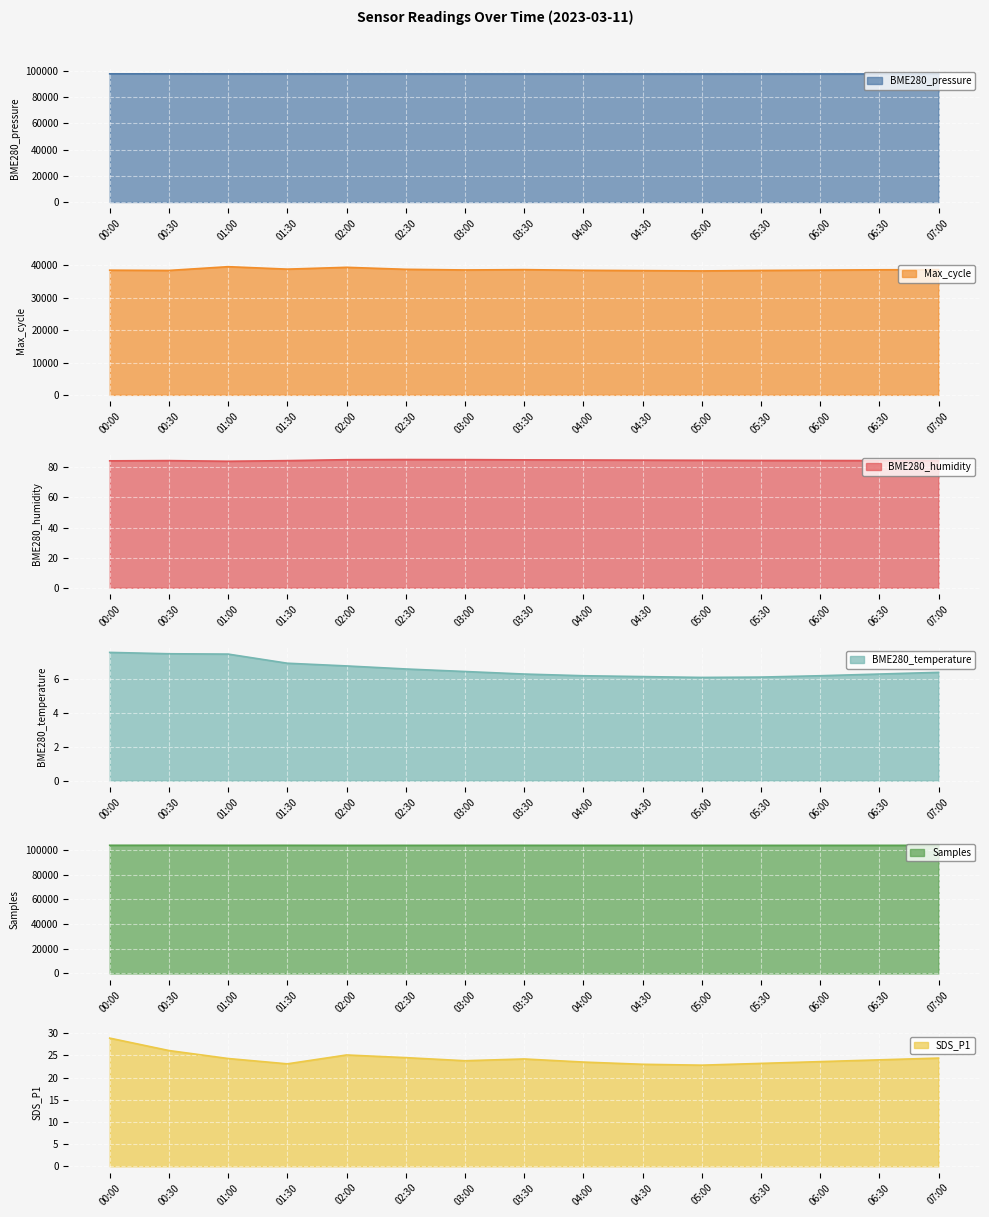

Reading left to right, extract all data points from this chart.

BME280_pressure: 97713.0	97690.8	97665.7	97659.1	97653.1	97640.0	97630.0	97620.0	97615.0	97610.0	97608.0	97612.0	97620.0	97630.0	97640.0
Max_cycle: 38531.0	38451.0	39612.0	38855.0	39415.0	38800.0	38600.0	38700.0	38500.0	38400.0	38300.0	38450.0	38550.0	38650.0	38700.0
BME280_humidity: 84.3	84.5	84.1	84.5	85.1	85.2	85.2	85.0	84.9	84.8	84.7	84.6	84.5	84.5	84.5
BME280_temperature: 7.6	7.5	7.5	6.9	6.8	6.6	6.5	6.3	6.2	6.2	6.1	6.1	6.2	6.3	6.4
Samples: 103704.0	103728.0	103679.0	103686.0	103639.0	103650.0	103660.0	103670.0	103655.0	103645.0	103635.0	103640.0	103650.0	103660.0	103670.0
SDS_P1: 28.9	26.1	24.3	23.1	25.1	24.5	23.8	24.2	23.5	23.0	22.8	23.2	23.6	24.0	24.4